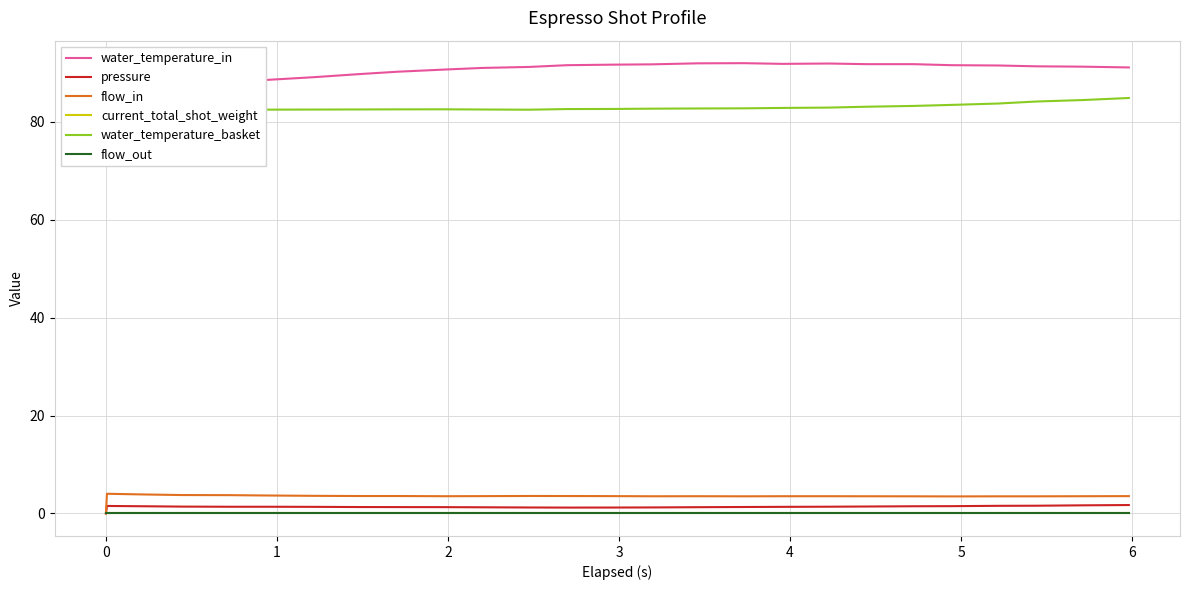

True or false: current_total_shot_weight and pressure intersect in this chart.

False